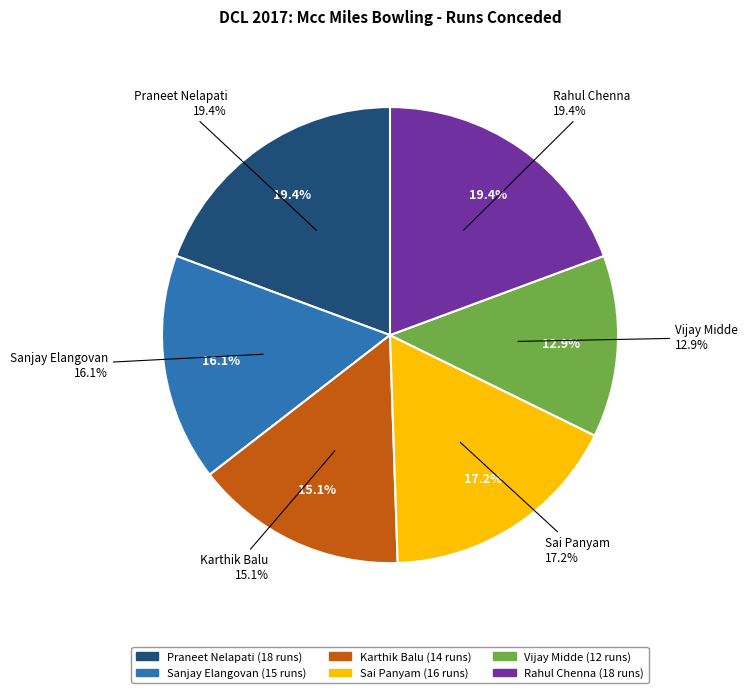

Which category has the smallest portion of the pie?

Vijay Midde